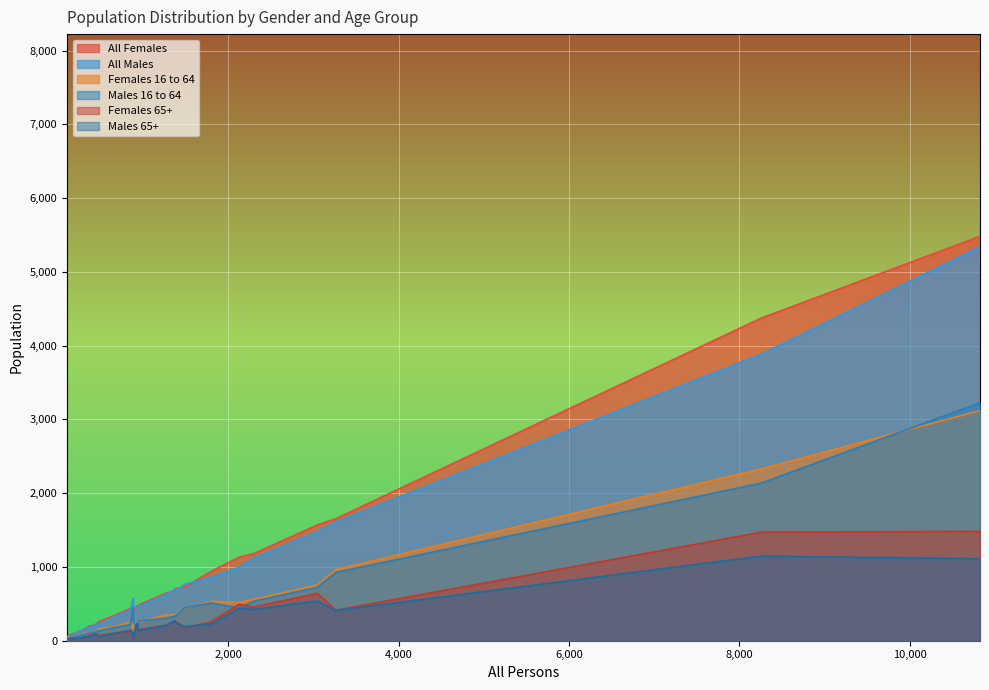

At how many categories does at least one series exceed 2117?

2